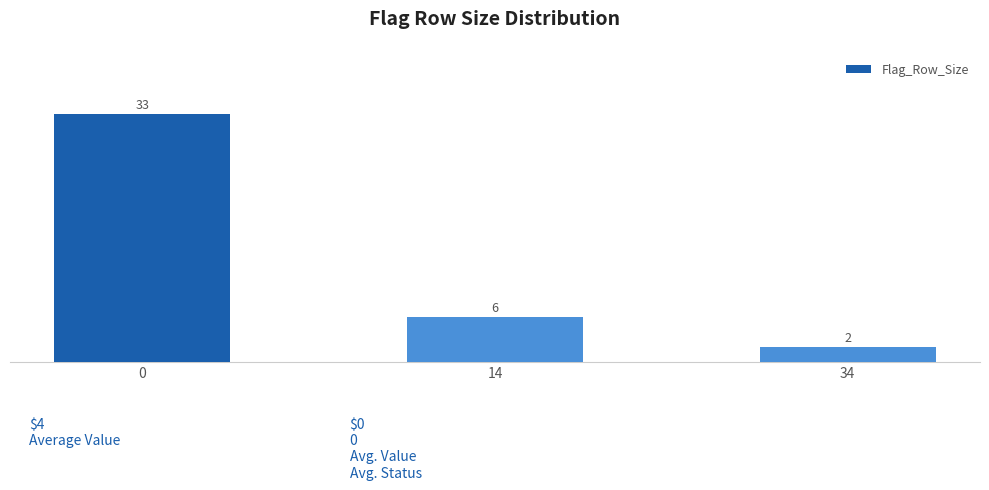

Reading left to right, what are all the values shown in this chart?

33	6	2